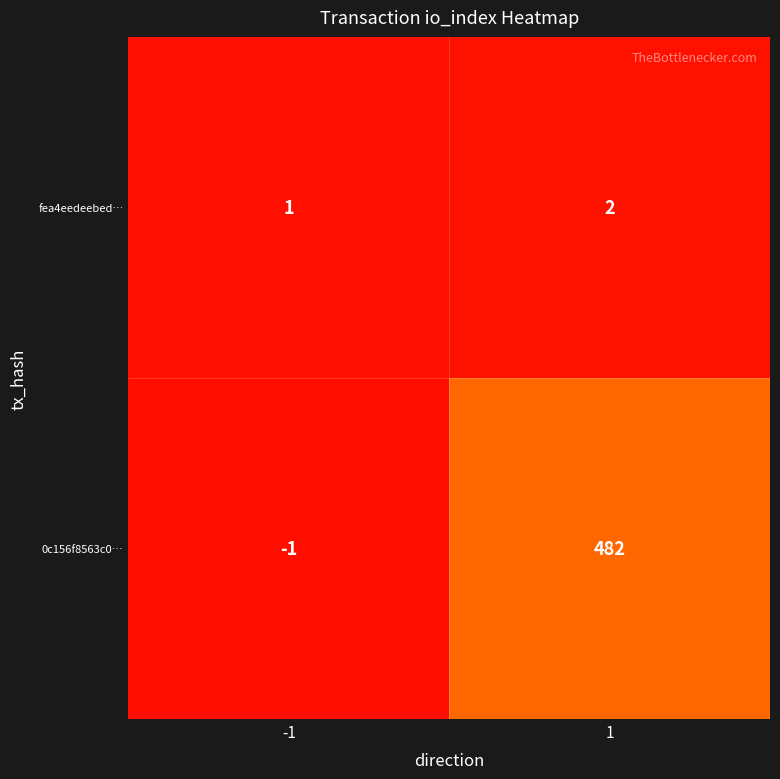

Which series has the largest range (max minus min)?

0c156f8563c0…